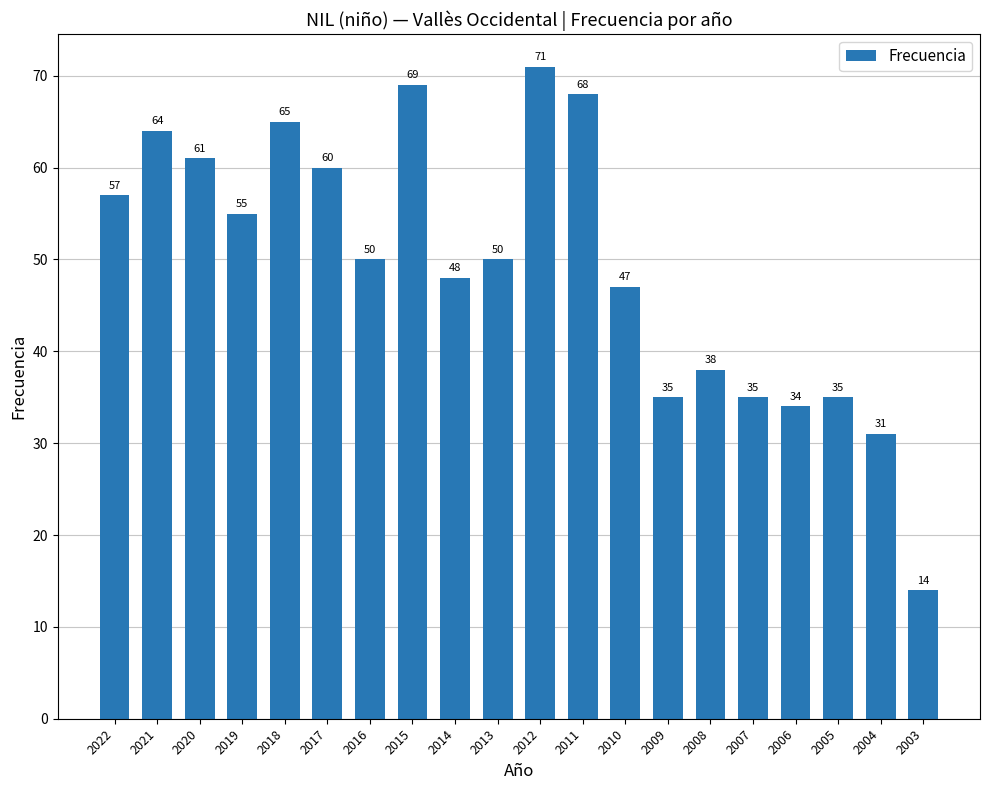

How many distinct data groups are displayed?

1